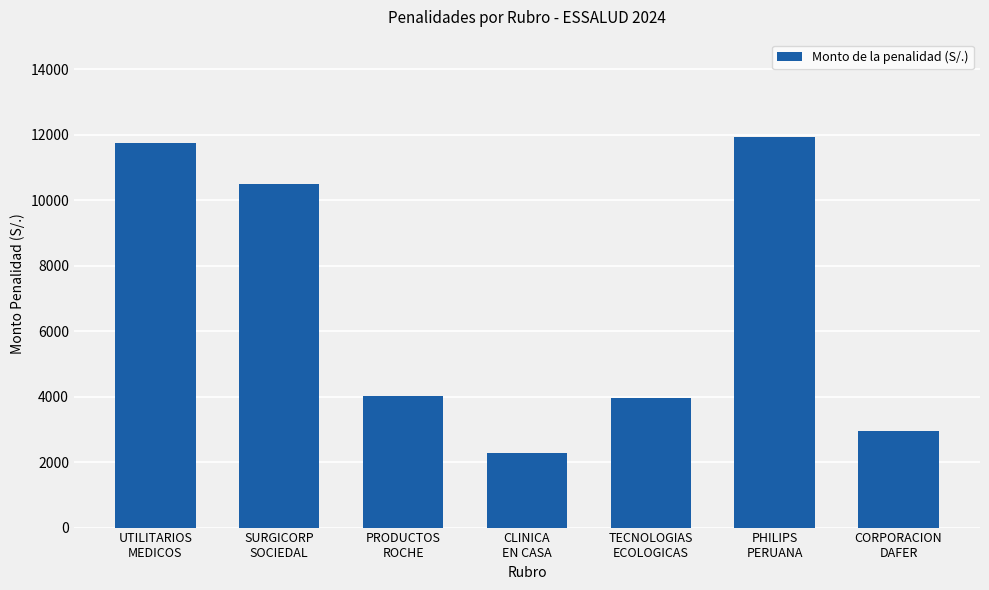

What is the difference between the second highest and minimum values?

9448.2